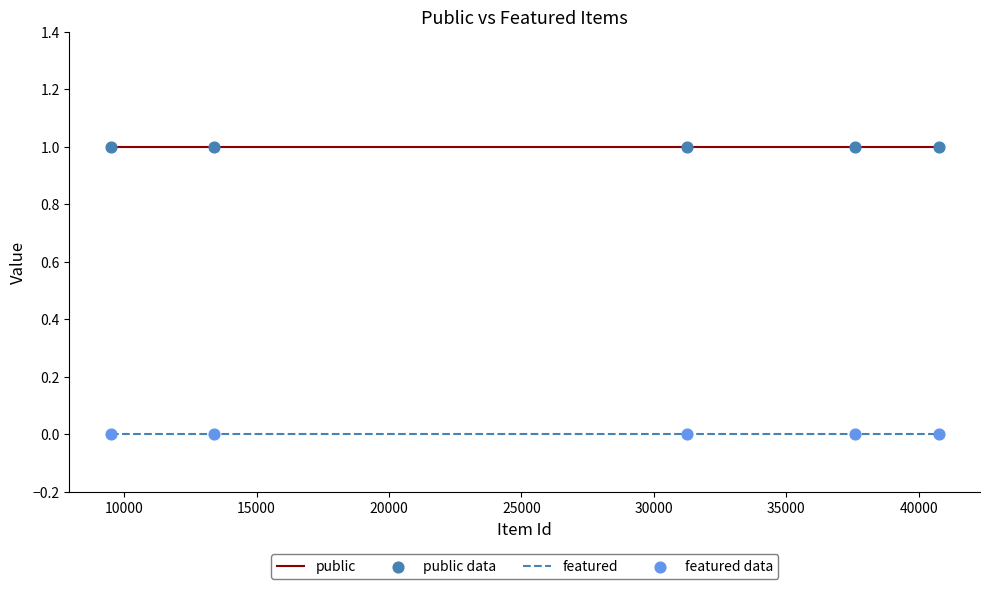

At how many categories does at least one series exceed 0?

5